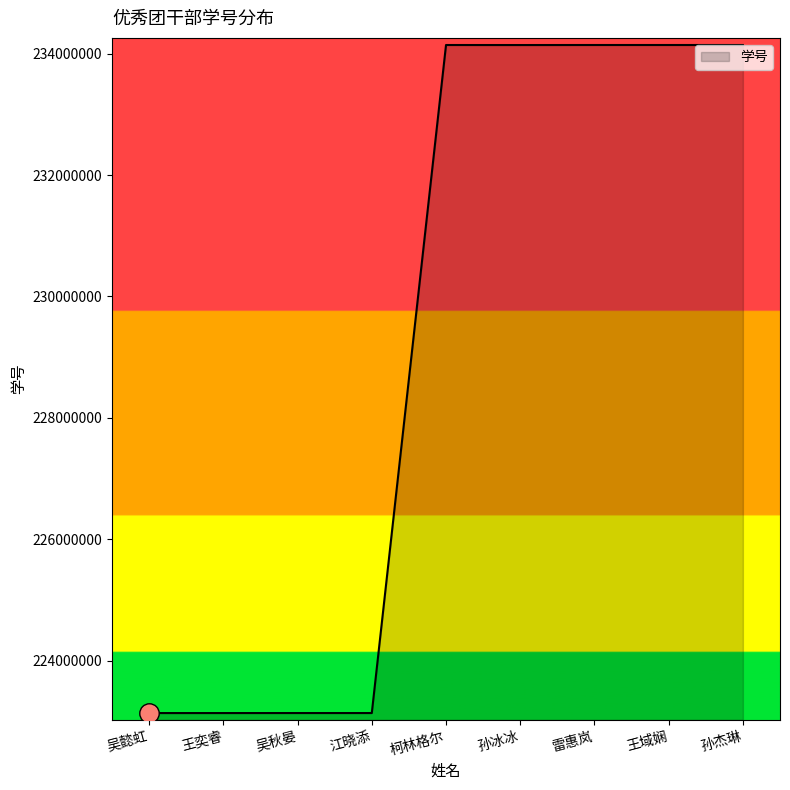

The value at 王域娴 is 234140722. True or false?

True